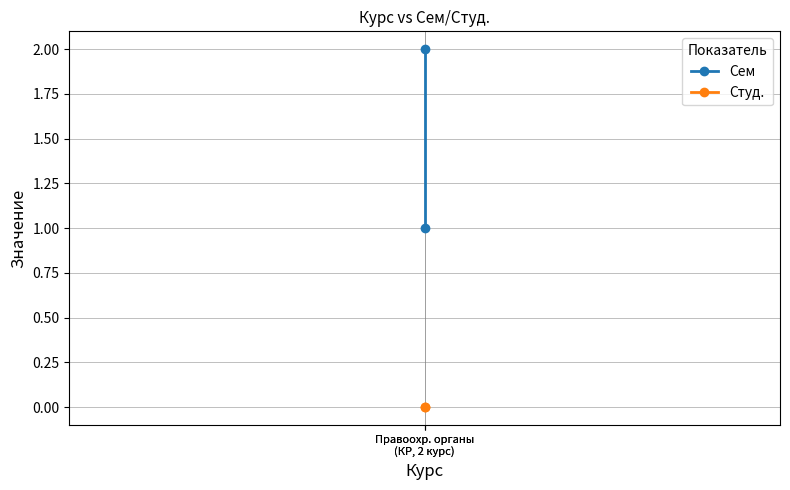

Which series has the widest spread of values?

Сем